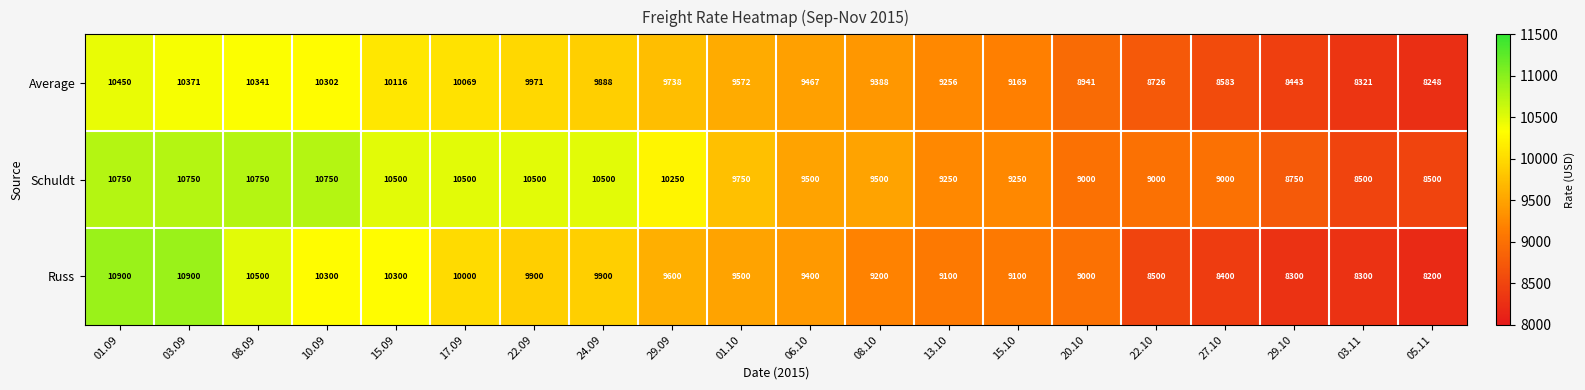

How many values in the Schuldt series are below 9750?

10